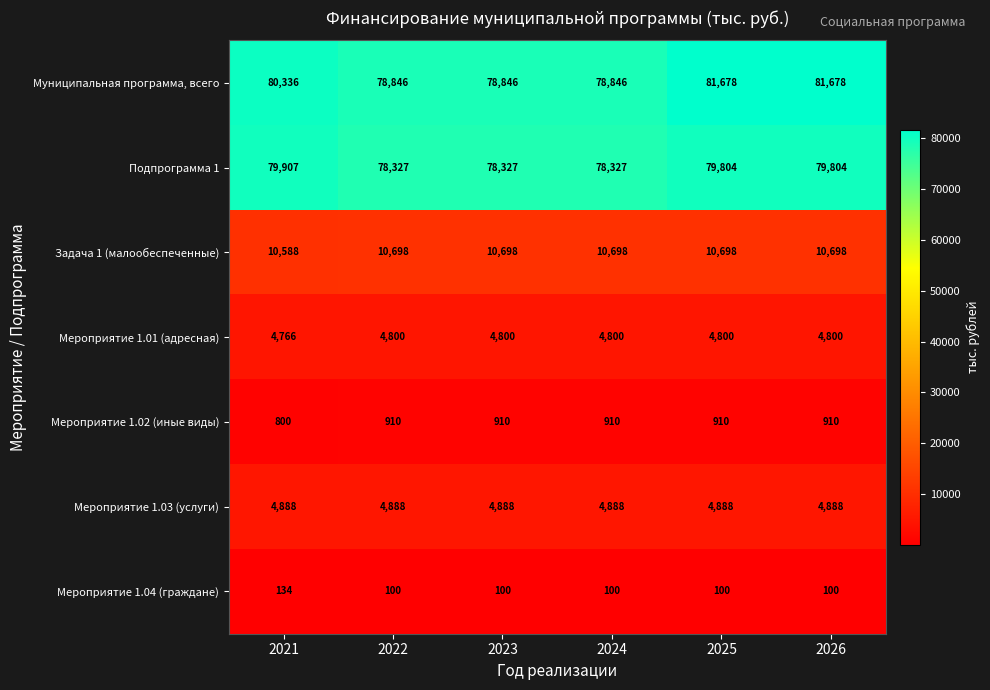

What is the sum of the Мероприятие 1.01 (адресная) values at 2023 and 2025?

9600